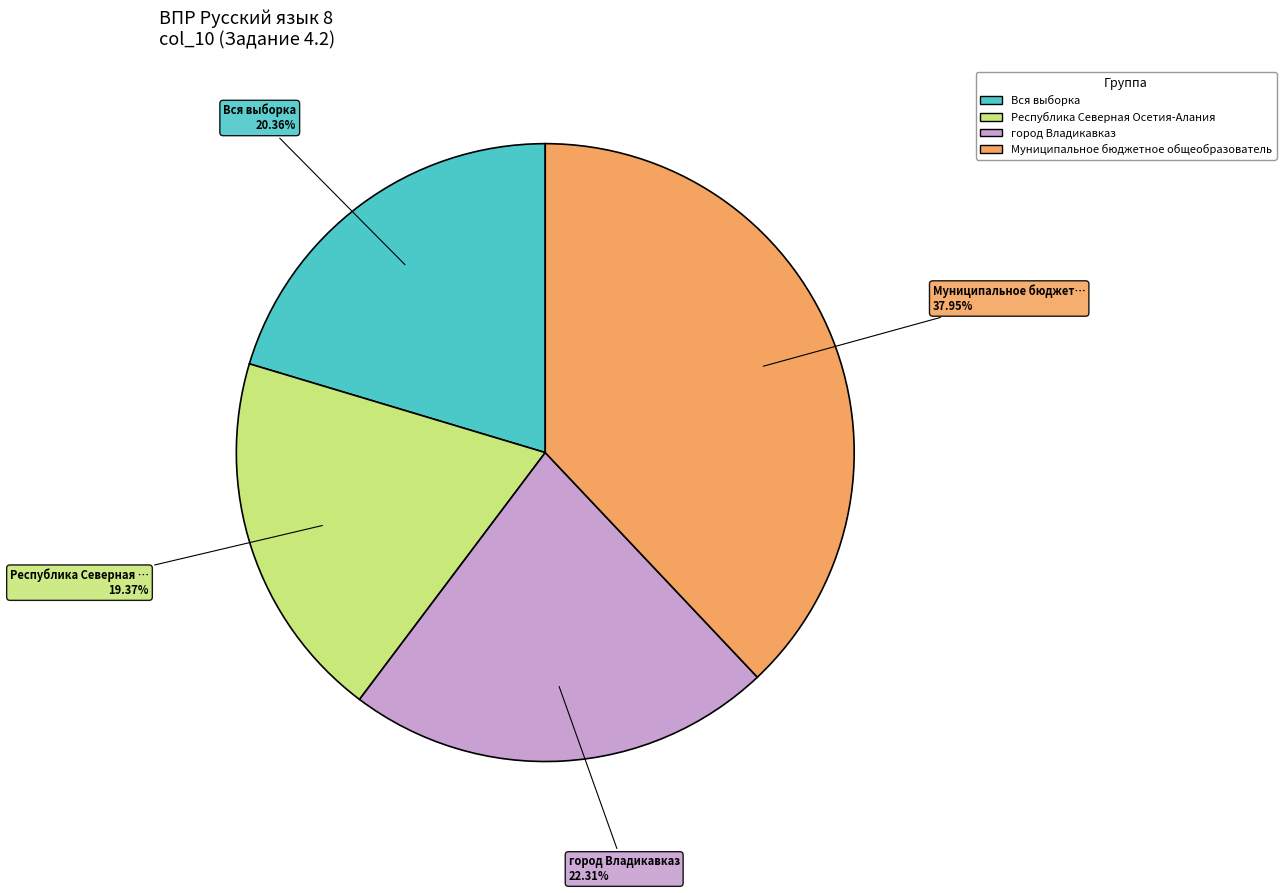

Is there a majority slice in this chart?

No